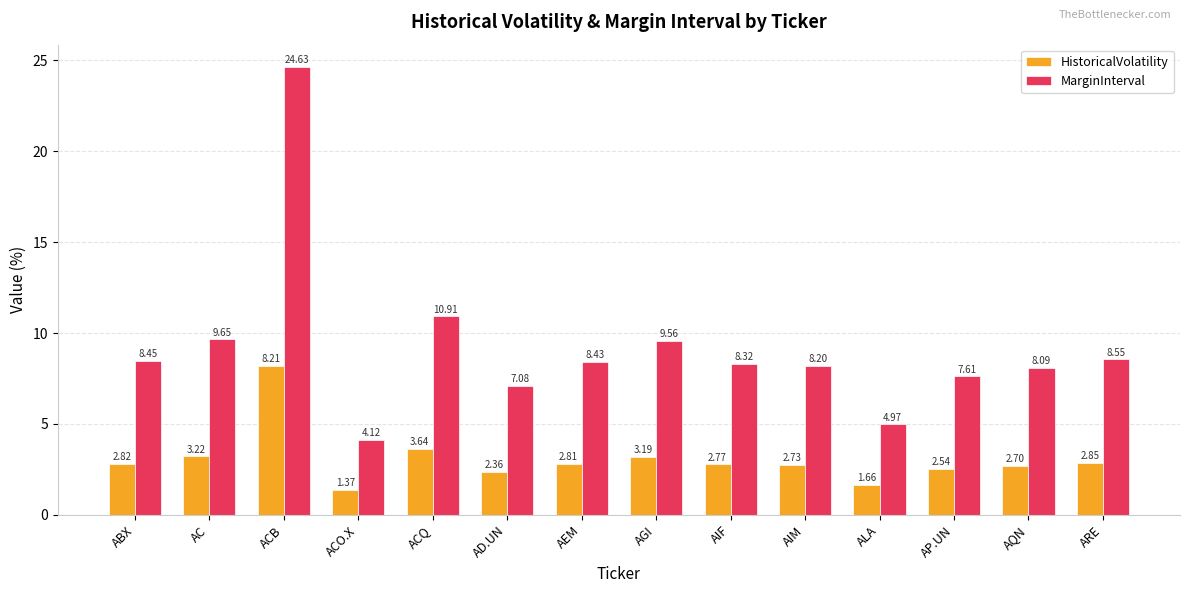

Which series has the largest total across all categories?

MarginInterval